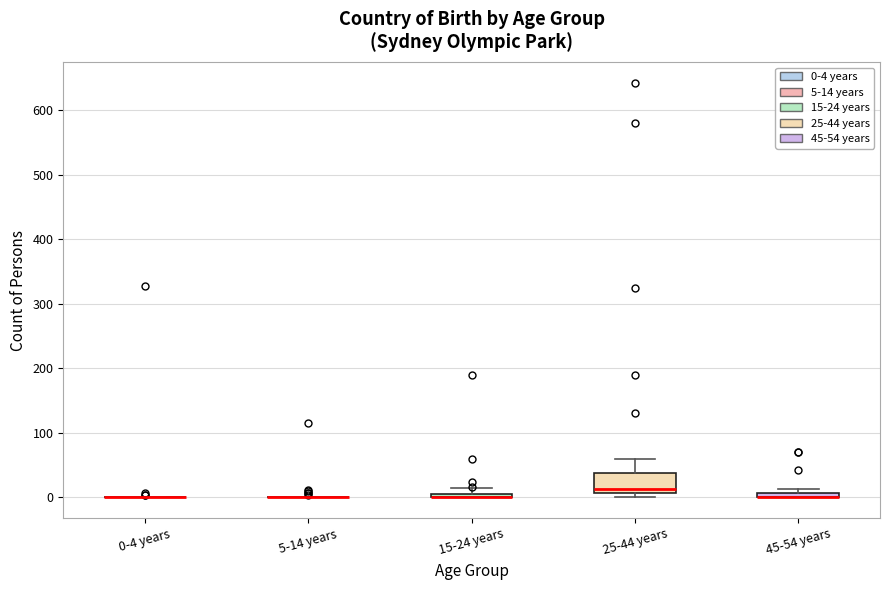

Which box is the tallest, from its lower edge to its upper edge?

25-44 years